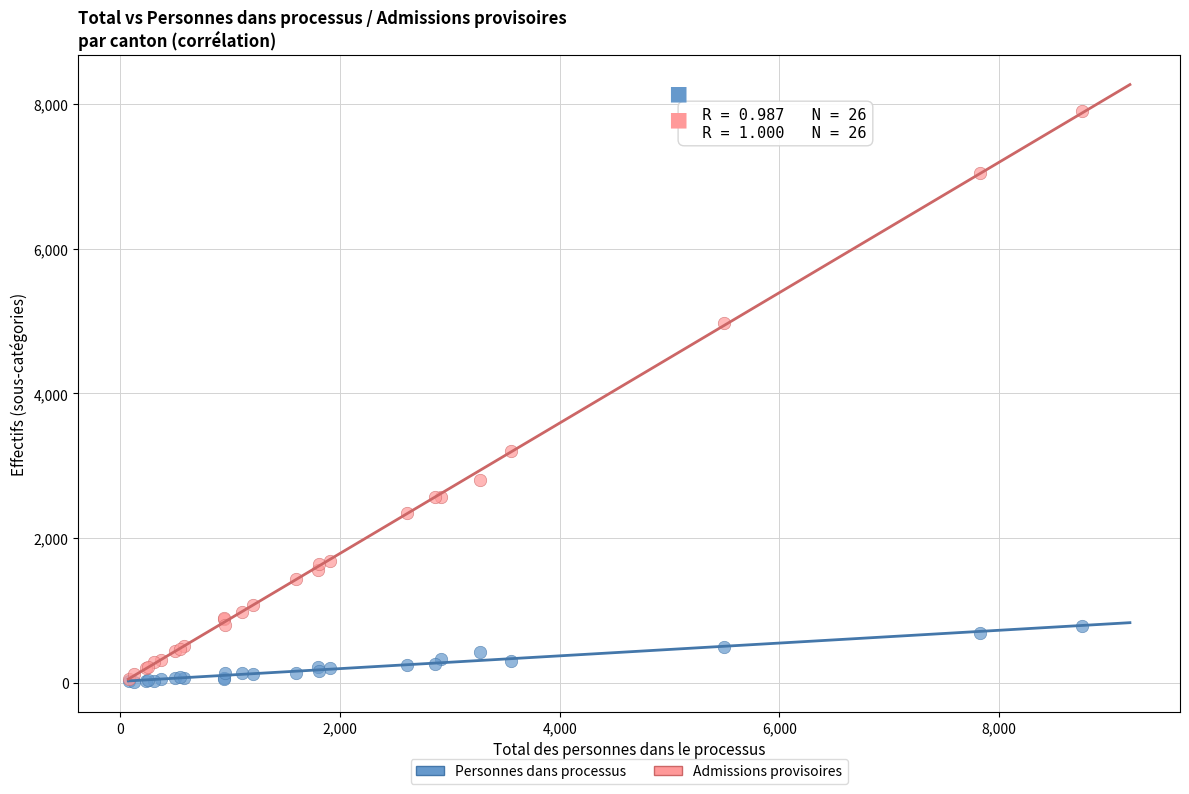

Which series contains the highest Y value?

Admissions provisoires